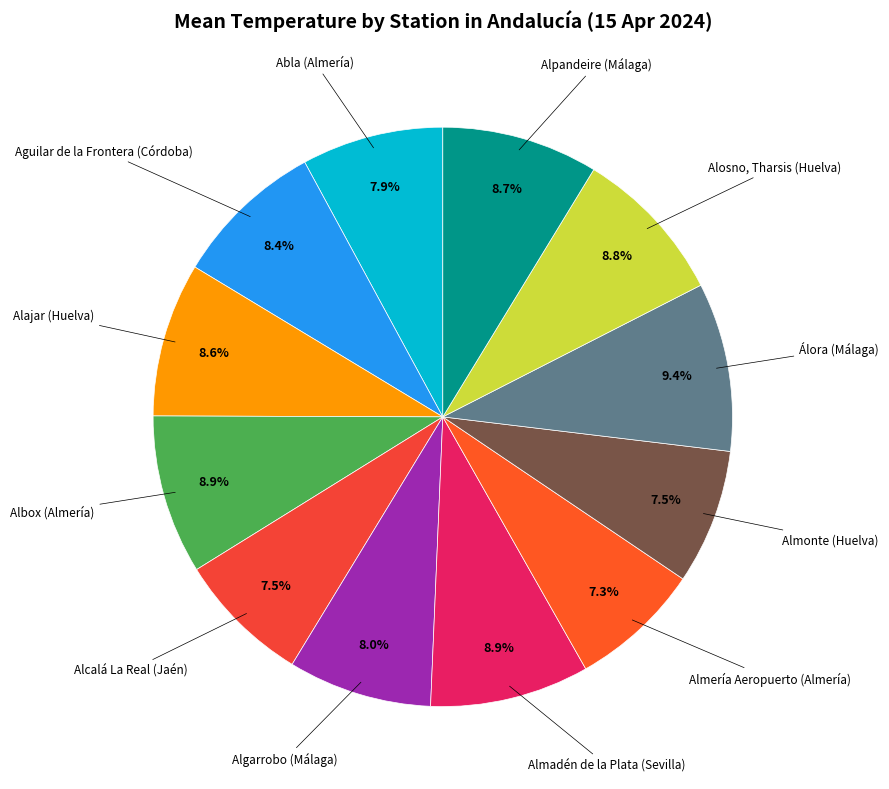

Is Almonte (Huelva) the majority of the pie?

No